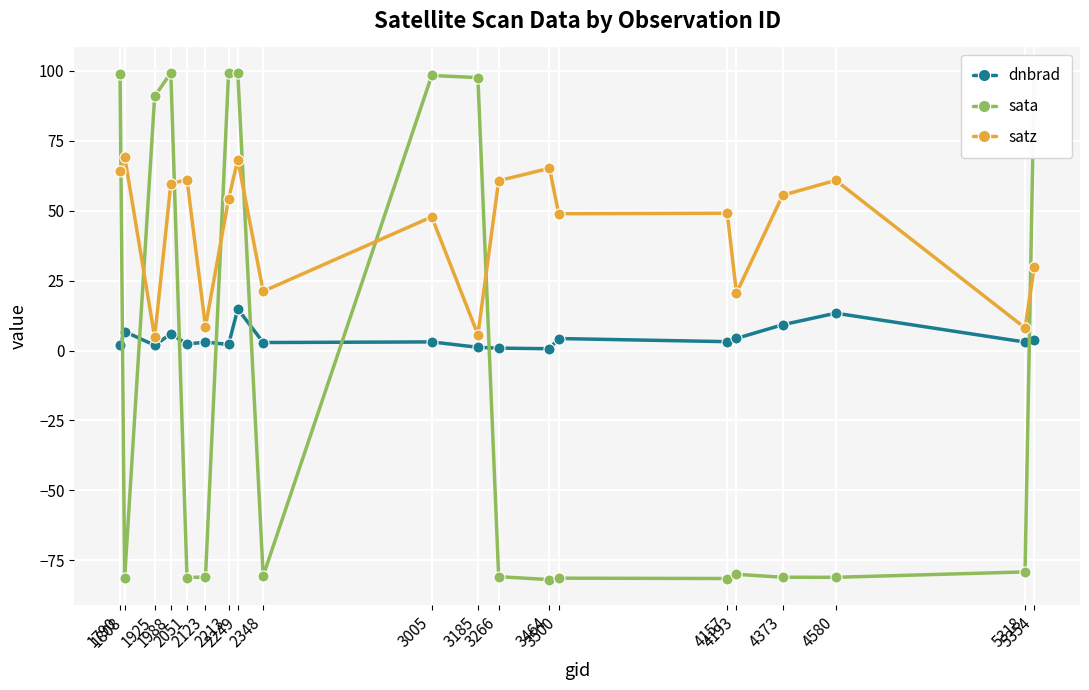

The value of sata at 1790 is 27.3. True or false?

False